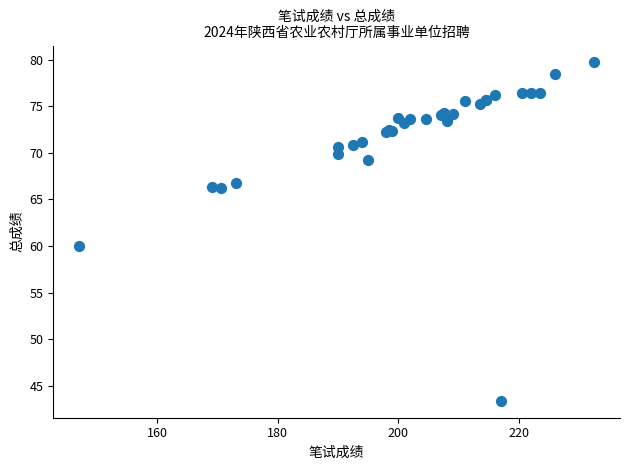

What Y value in the scatter plot is closest to 61?

60.0